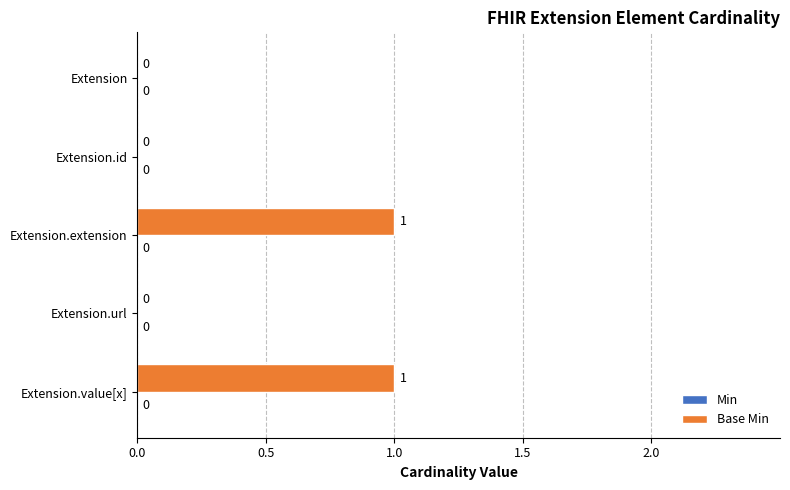

What is the change in value from Extension.id to Extension.extension?

+1